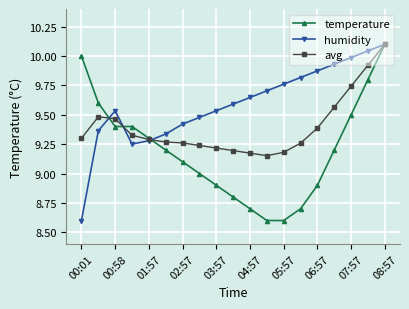

List the series in order of their overall mean, lowest first.

temperature, avg, humidity